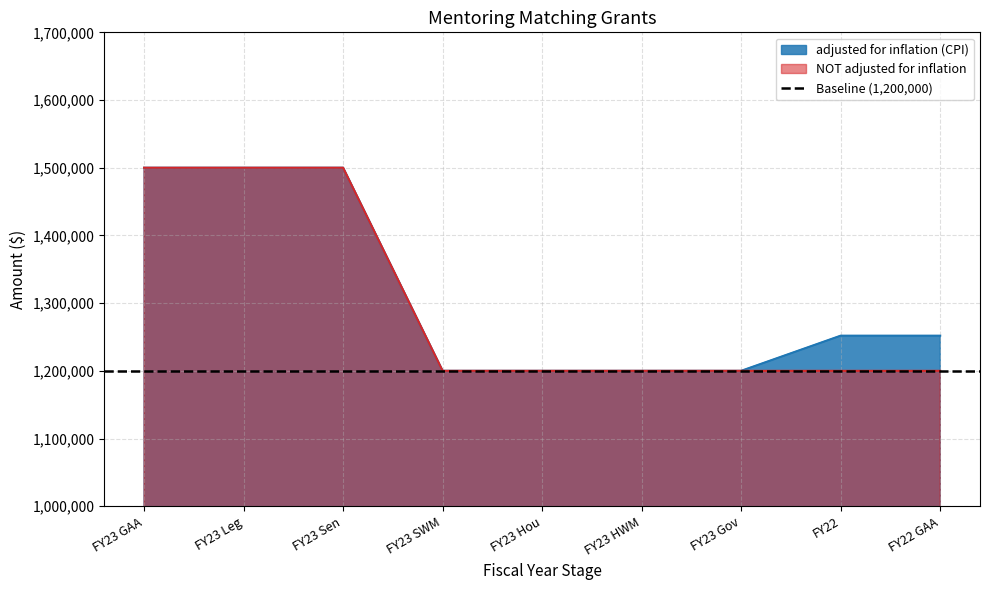

At which label is adjusted for inflation (CPI) closest to 1350000?

FY22